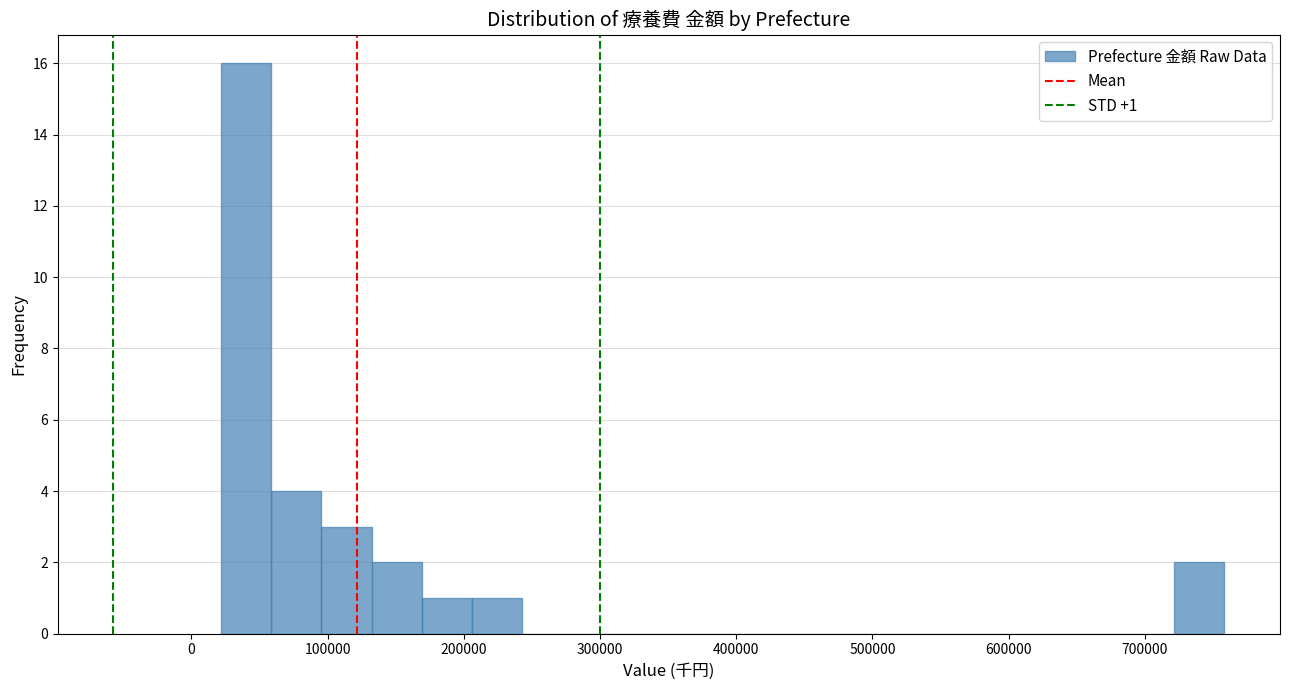

Read against the x-axis, roughly where is the centre of the tallest bar?

40000